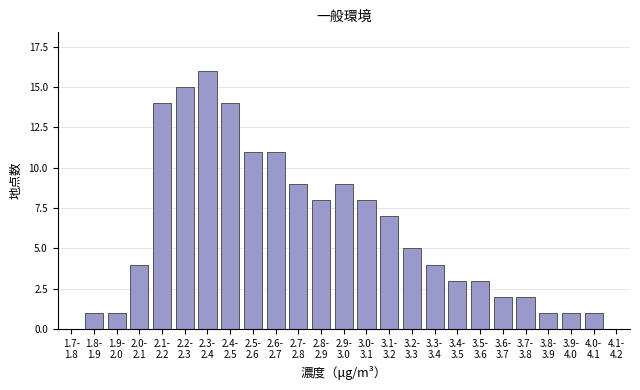

What is the maximum value shown in the chart?

16